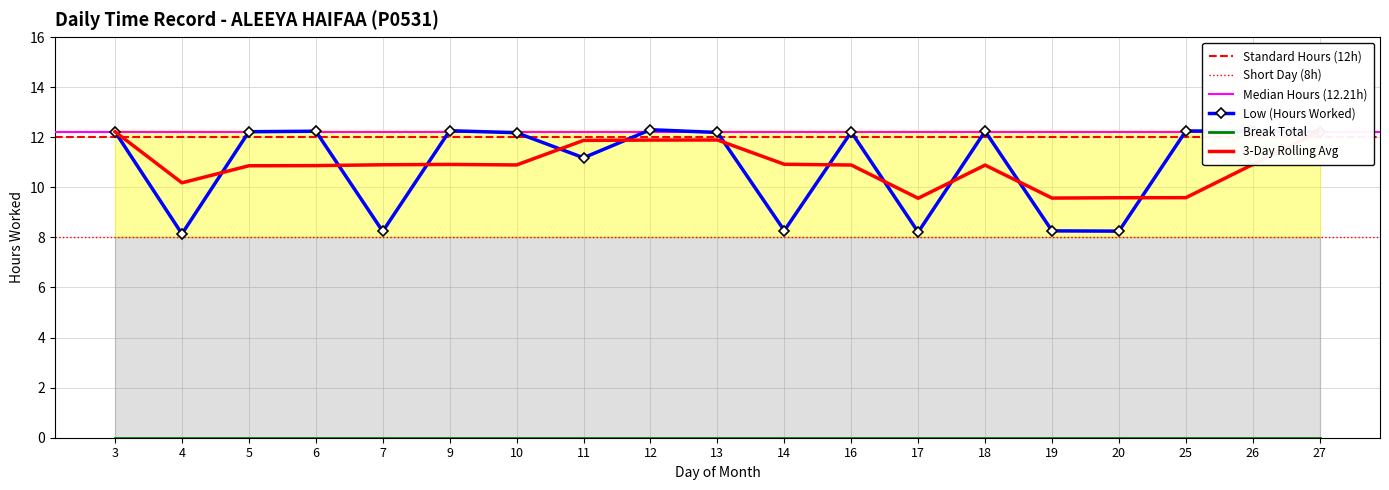

True or false: the data shows 12.2 at 16.

True